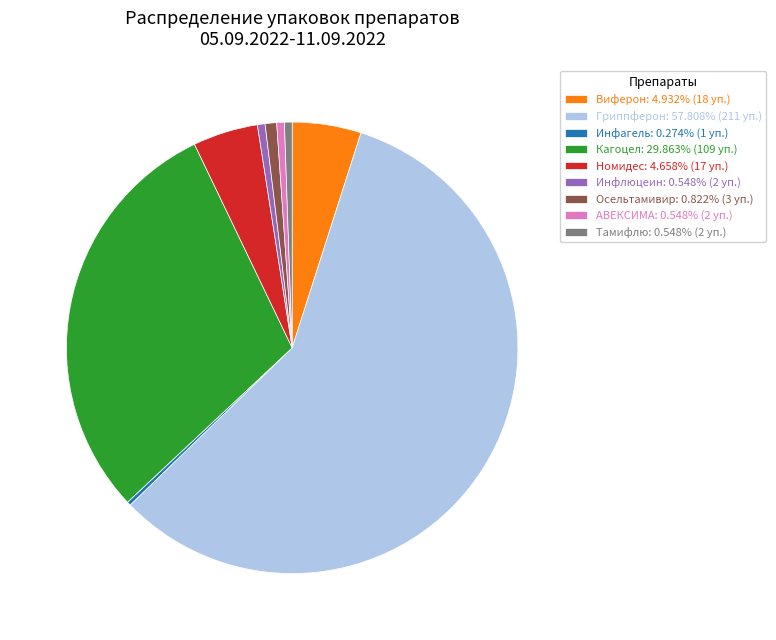

What is the ratio of the value at Виферон: 4.932% (18 уп.) to the value at АВЕКСИМА: 0.548% (2 уп.)?

9.0